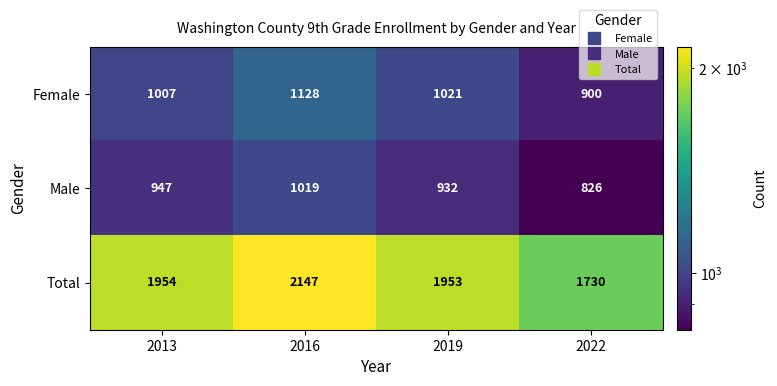

Count the number of data series in this chart.

3